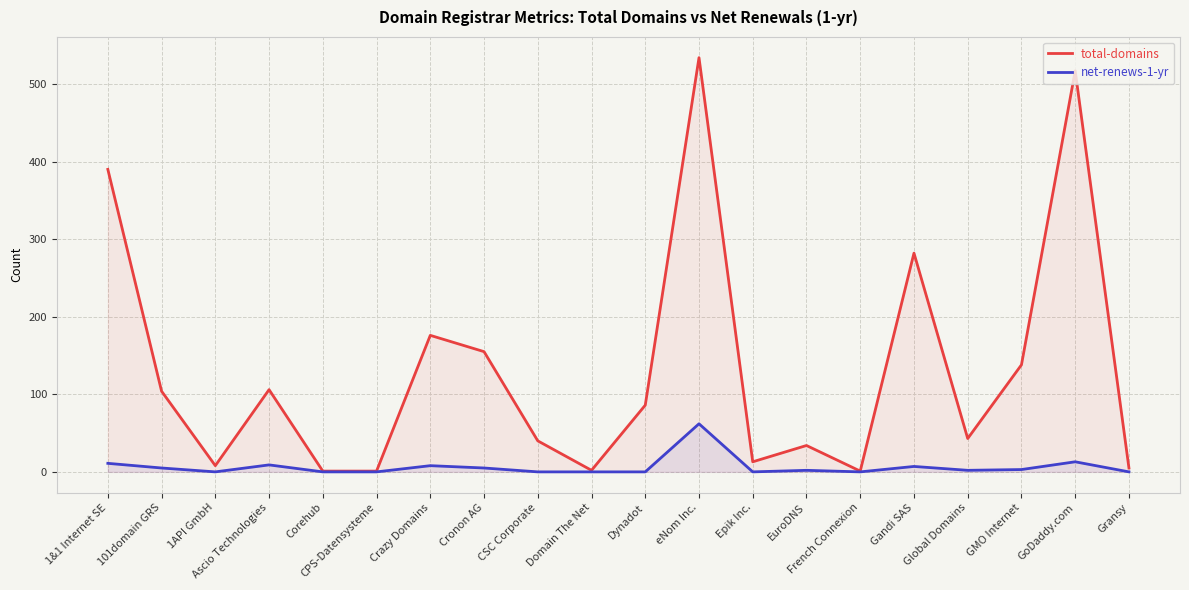

Reading left to right, list all the values displayed in this chart.

total-domains: 390	104	8	106	1	1	176	155	40	2	86	534	13	34	1	282	43	138	517	5
net-renews-1-yr: 11	5	0	9	0	0	8	5	0	0	0	62	0	2	0	7	2	3	13	0